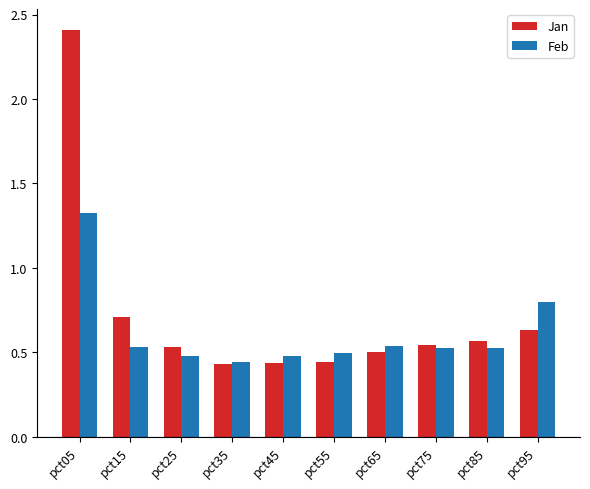

Is it true that Feb equals 0.5 at pct15?

True